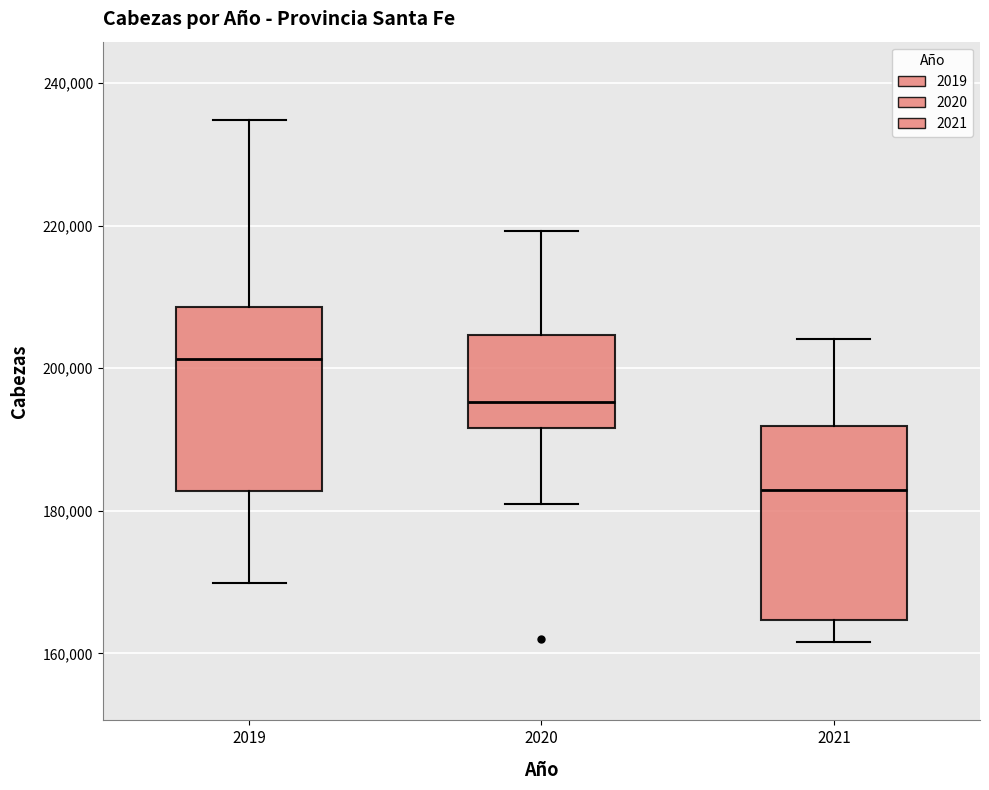

Reading left to right, read every box against the y-axis: the position of its median line, the range the box covers, and the ends of its whiskers. The values are not printed on the chart, so give them approximately, as read against the axis.

2019: median 202000, box 182000 to 208000, whiskers 170000 to 234000
2020: median 196000, box 192000 to 204000, whiskers 182000 to 220000
2021: median 182000, box 164000 to 192000, whiskers 162000 to 204000